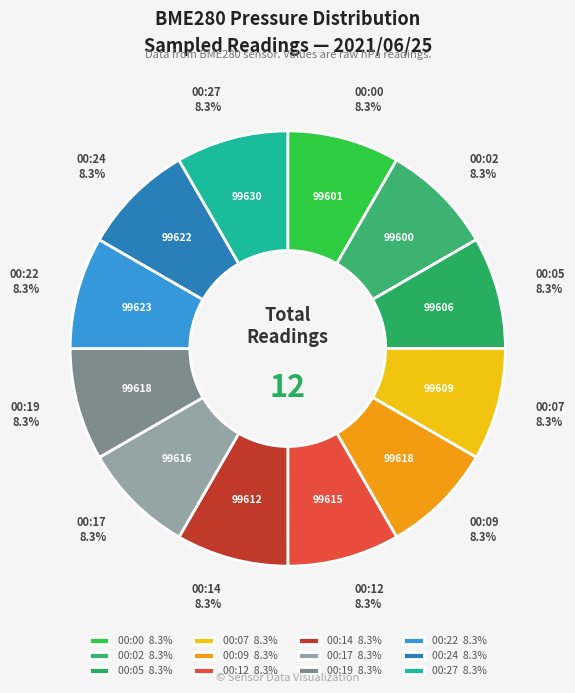

Is it true that 00:17 is 1% of the pie?

False